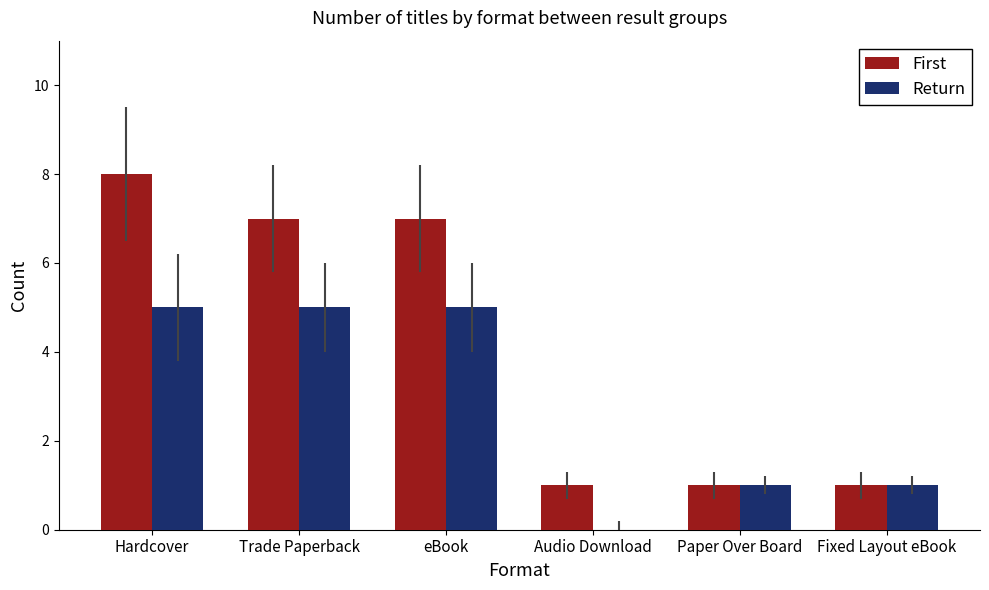

What is the maximum value for First?

8